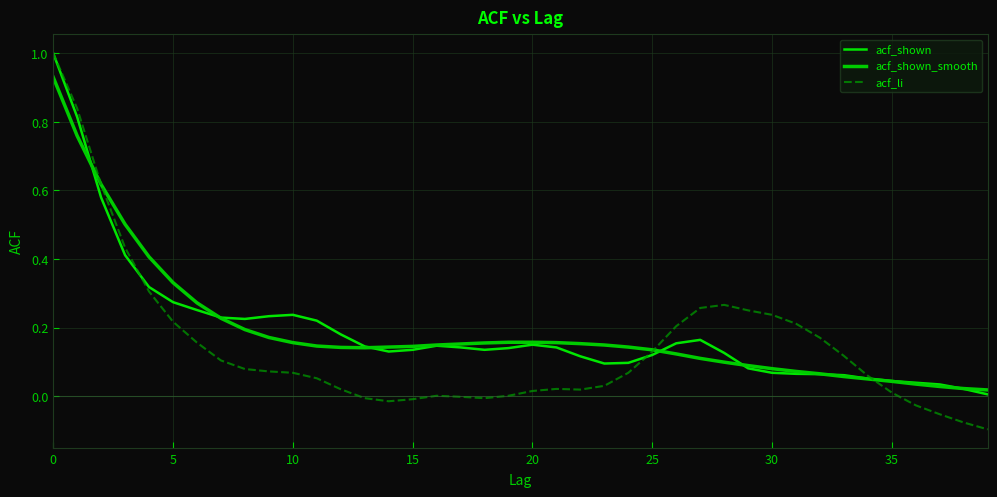

What is the sum of all acf_shown_smooth values?

7.7